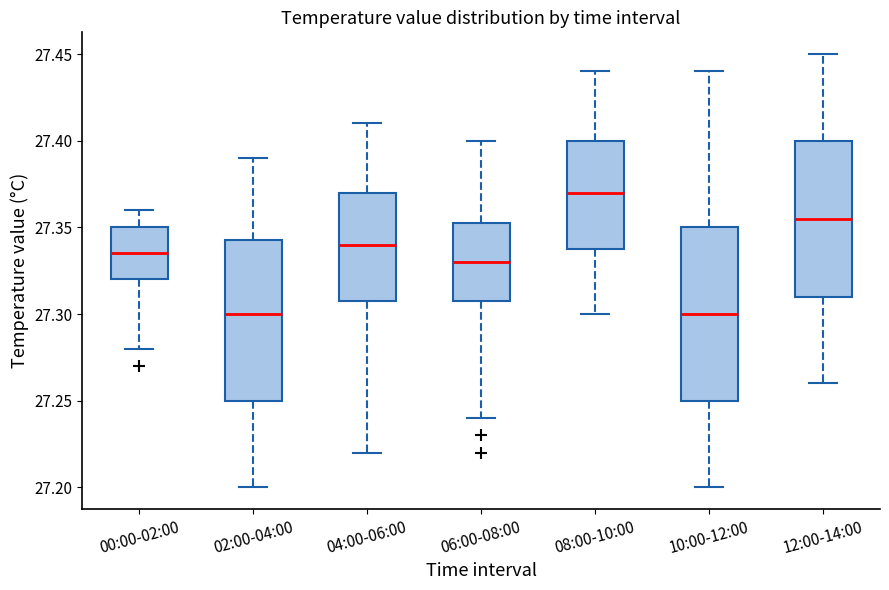

Reading left to right, read every box against the y-axis: the position of its median line, the range the box covers, and the ends of its whiskers. The values are not printed on the chart, so give them approximately, as read against the axis.

00:00-02:00: median 27.335, box 27.320 to 27.350, whiskers 27.280 to 27.360
02:00-04:00: median 27.300, box 27.250 to 27.345, whiskers 27.200 to 27.390
04:00-06:00: median 27.340, box 27.310 to 27.370, whiskers 27.220 to 27.410
06:00-08:00: median 27.330, box 27.310 to 27.355, whiskers 27.240 to 27.400
08:00-10:00: median 27.370, box 27.340 to 27.400, whiskers 27.300 to 27.440
10:00-12:00: median 27.300, box 27.250 to 27.350, whiskers 27.200 to 27.440
12:00-14:00: median 27.355, box 27.310 to 27.400, whiskers 27.260 to 27.450